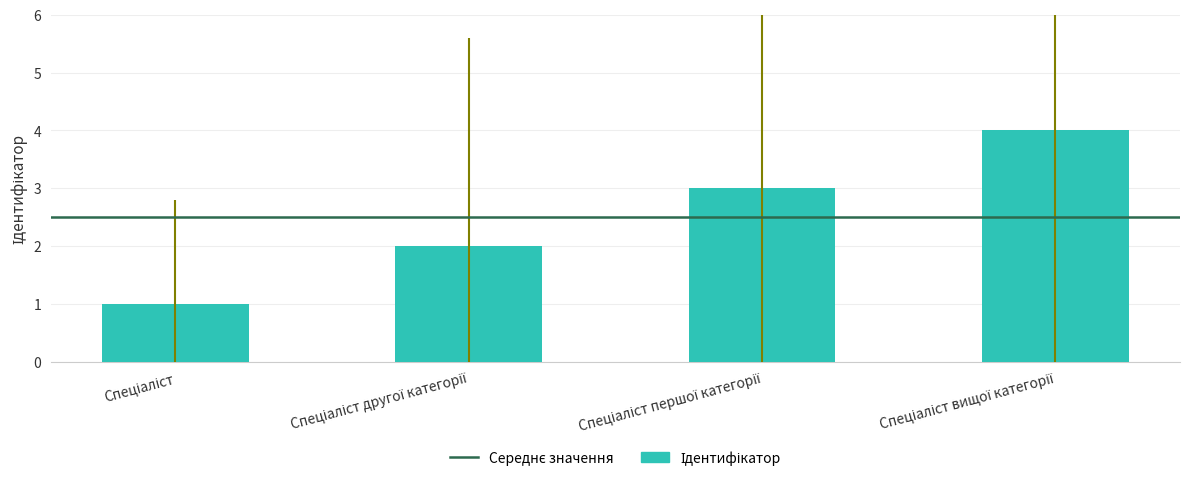

How many categories are shown in the chart?

4